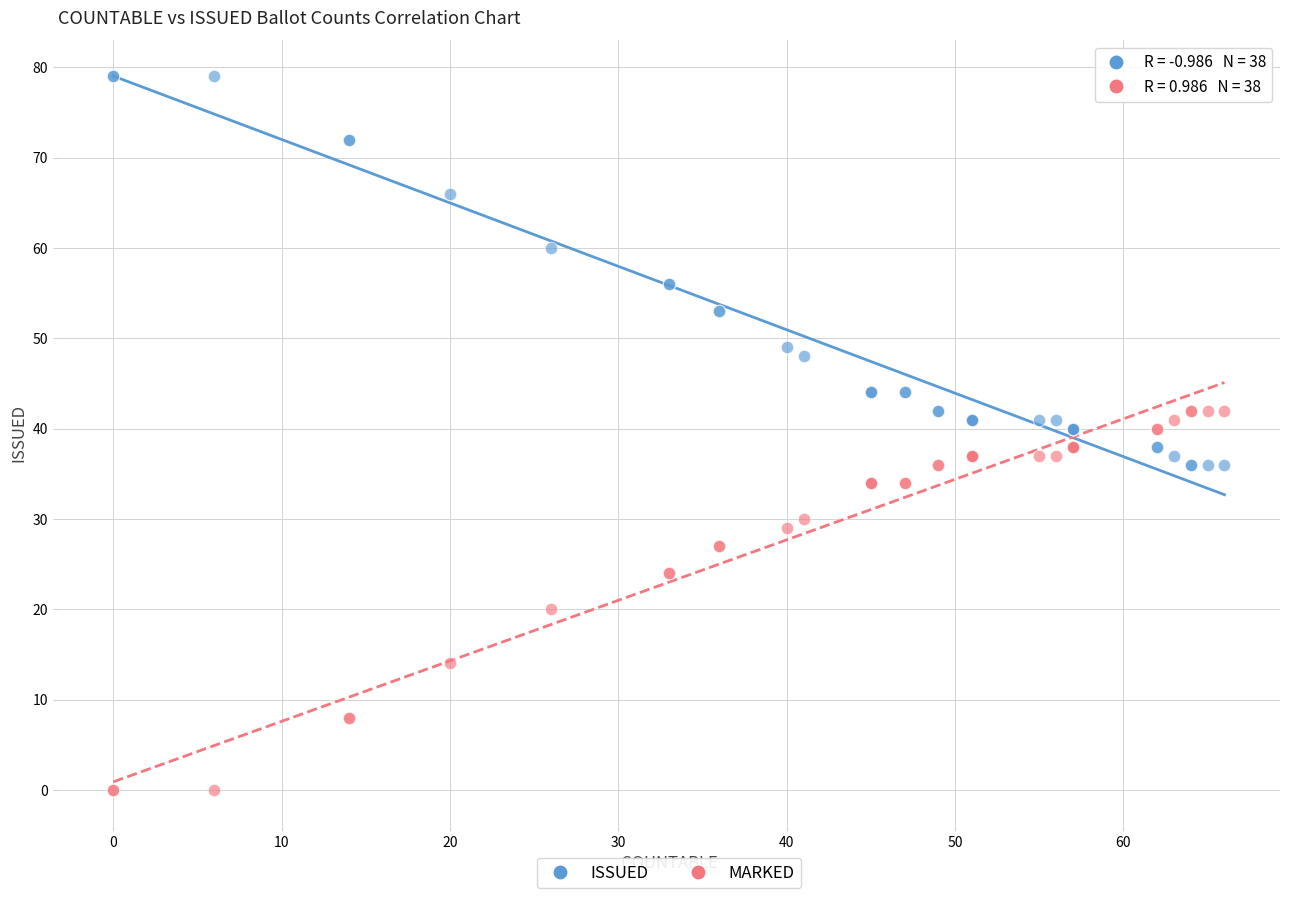

What is the X range (max minus min) for the scatter plot?

66